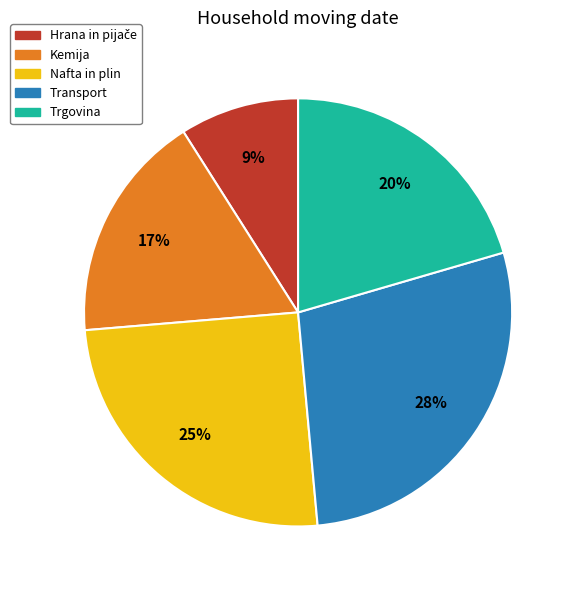

To the nearest percent, what is the difference between the Nafta in plin and Kemija slice percentages?

8%